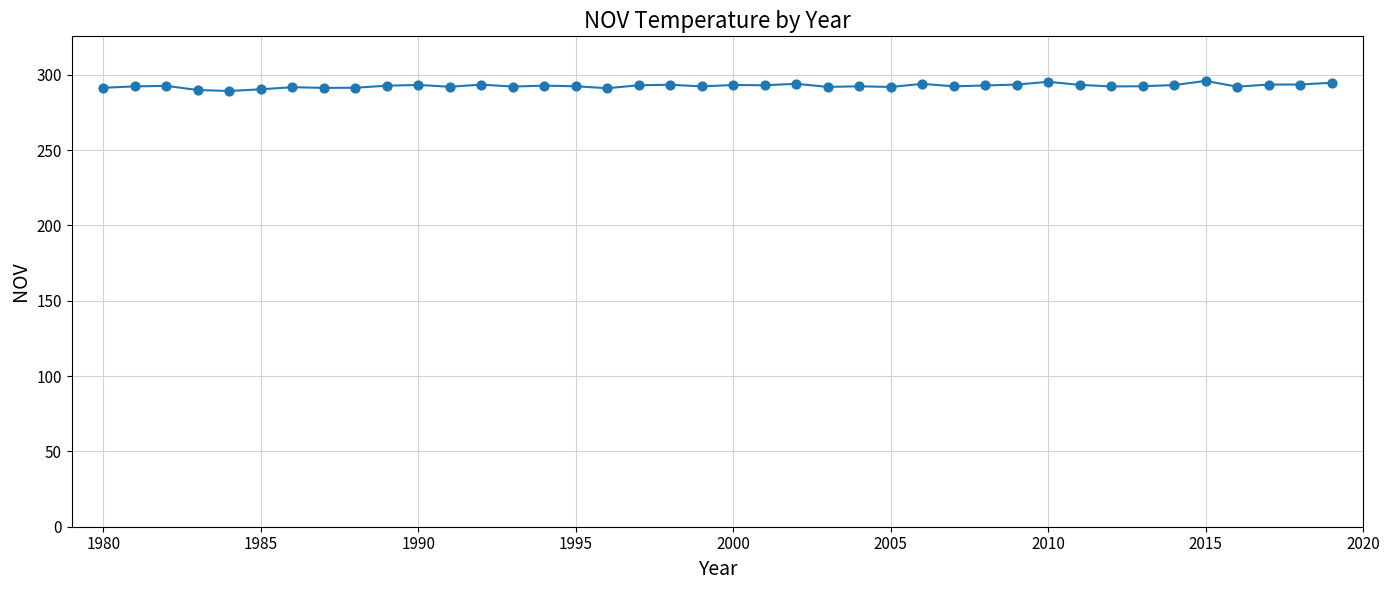

What is the smallest value displayed?

289.2